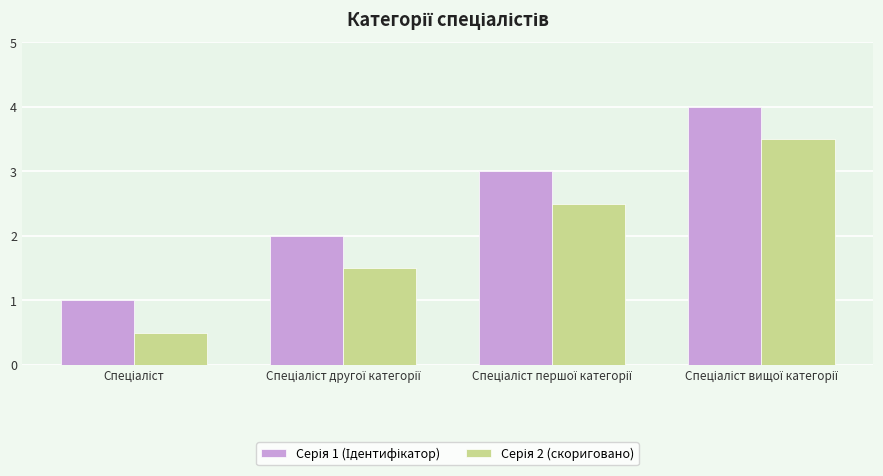

What is the minimum value shown in the chart?

0.5